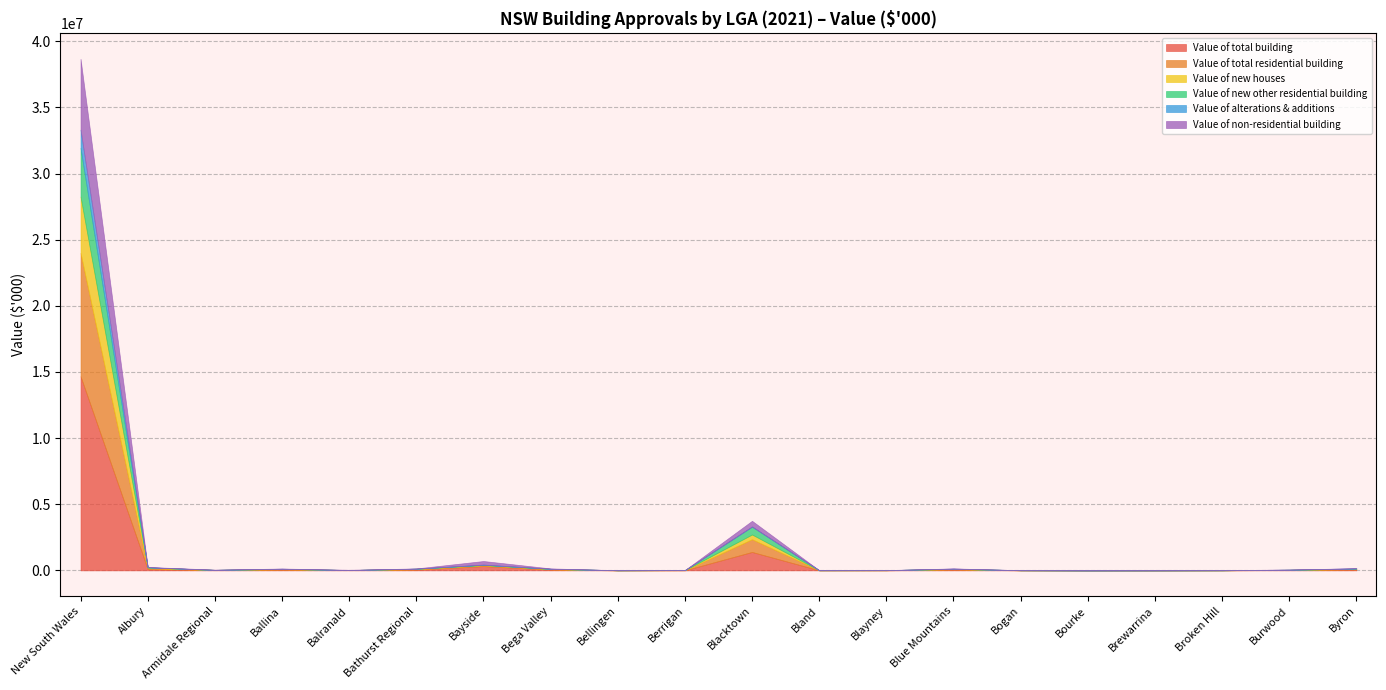

What is the difference between the highest and lowest values at New South Wales?

13301143.7